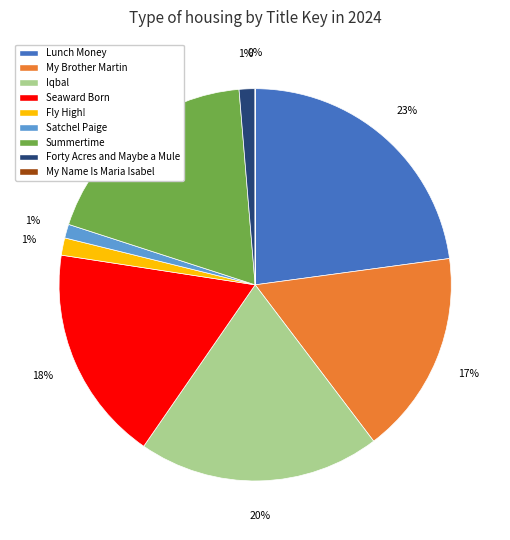

To the nearest percent, what is the combined percentage of Summertime and Forty Acres and Maybe a Mule?

20%